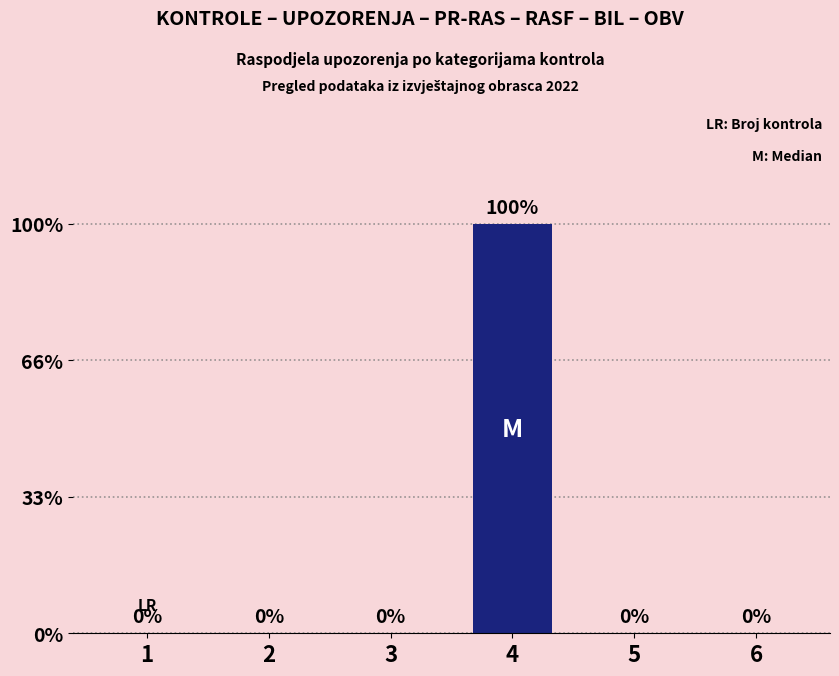

Which label corresponds to the smallest value in the chart?

1